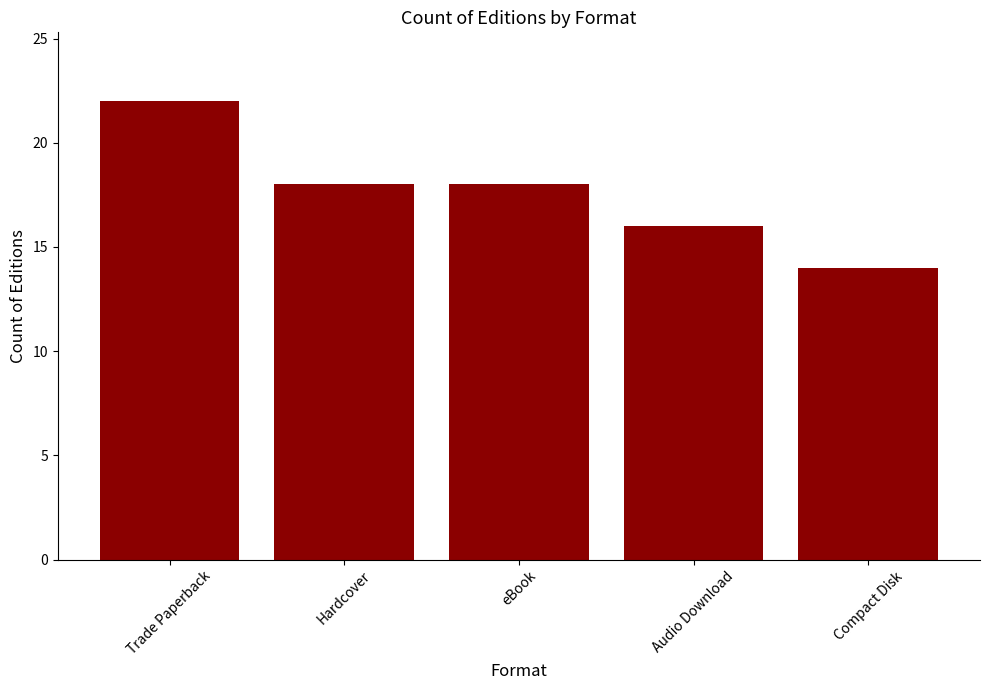

Between Trade Paperback and Compact Disk, which is larger?

Trade Paperback